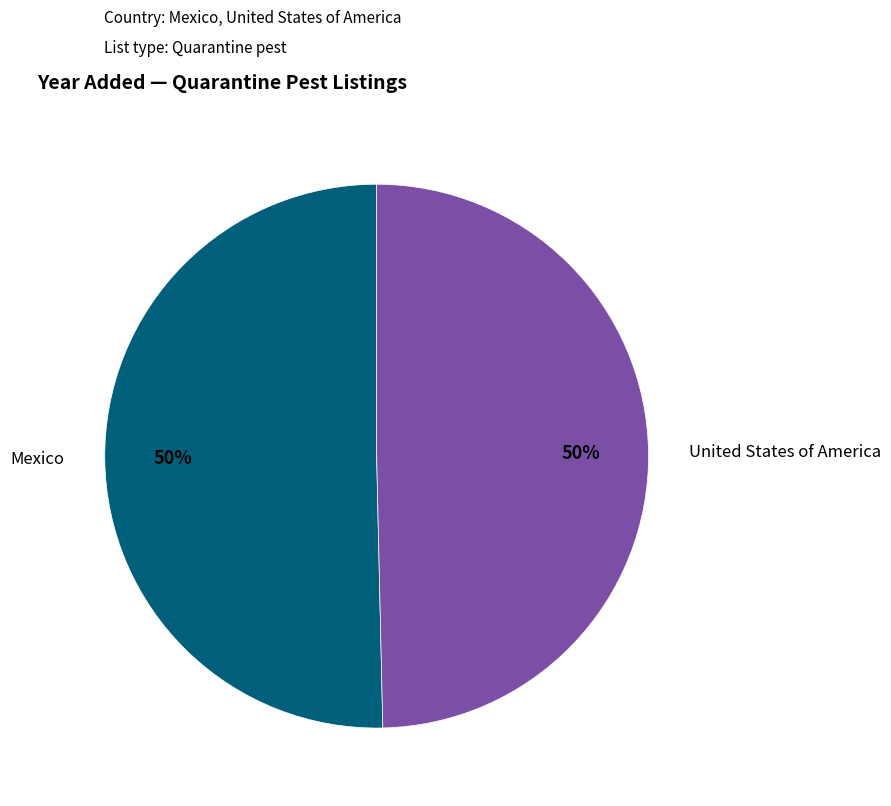

To the nearest percent, what is the average slice percentage?

50%